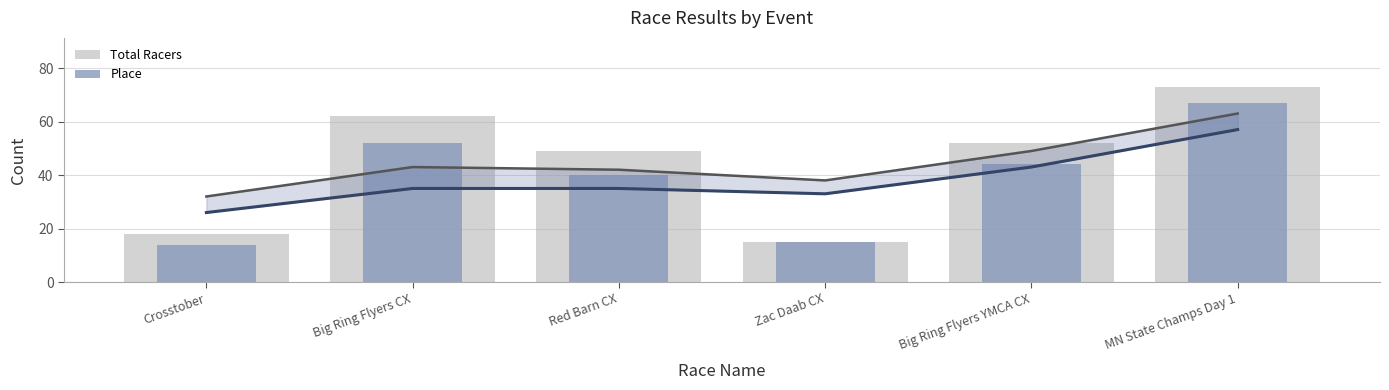

How many groups of bars are there?

6